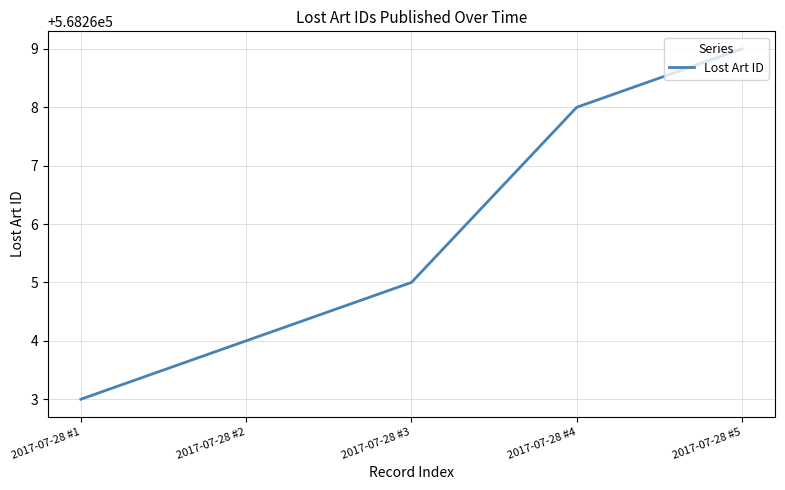

Does the chart display data point markers on the line(s)?

No